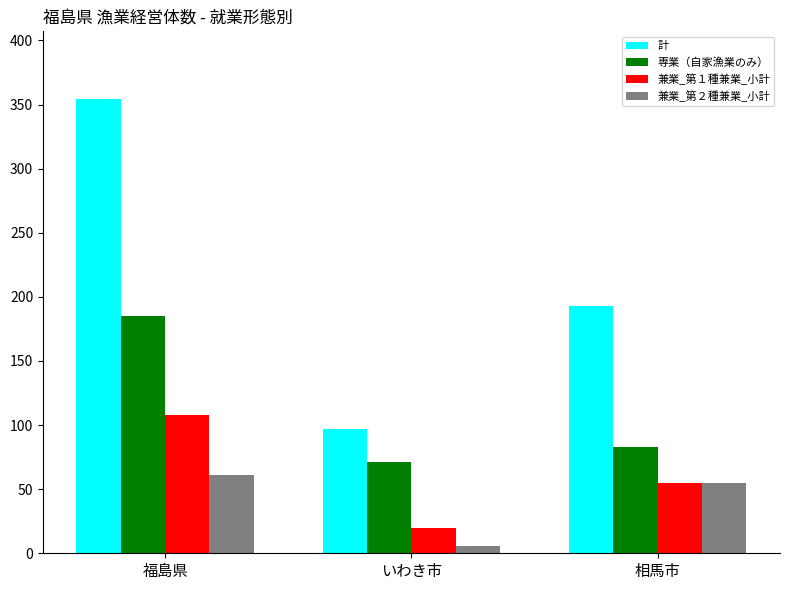

Are the bars grouped side by side (vs. stacked)?

Yes